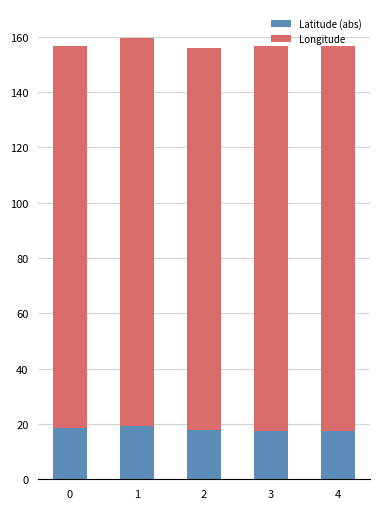

What is the sum of all Latitude (abs) values?

90.1